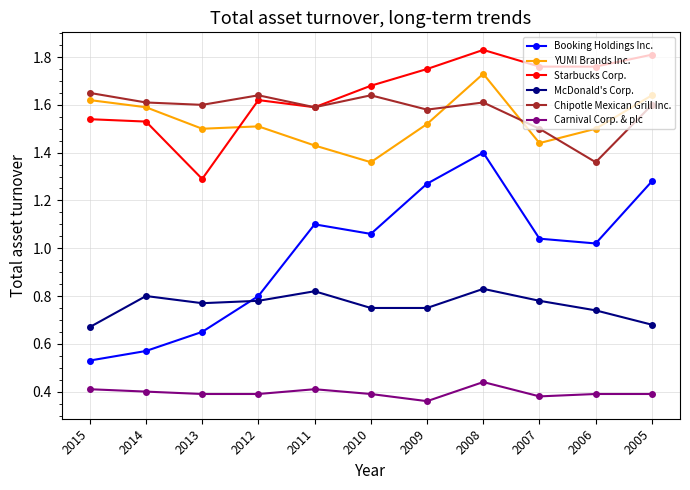

Is the value of Booking Holdings Inc. at 2014 greater than the value of Carnival Corp. & plc at 2011?

Yes